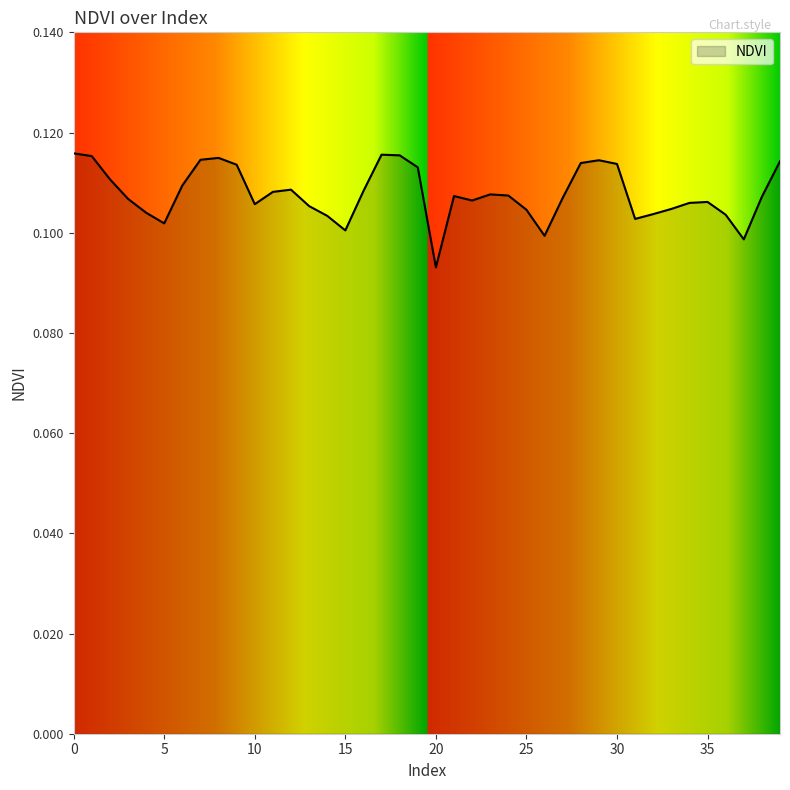

Reading left to right, extract all data points from this chart.

0.1	0.1	0.1	0.1	0.1	0.1	0.1	0.1	0.1	0.1	0.1	0.1	0.1	0.1	0.1	0.1	0.1	0.1	0.1	0.1	0.1	0.1	0.1	0.1	0.1	0.1	0.1	0.1	0.1	0.1	0.1	0.1	0.1	0.1	0.1	0.1	0.1	0.1	0.1	0.1